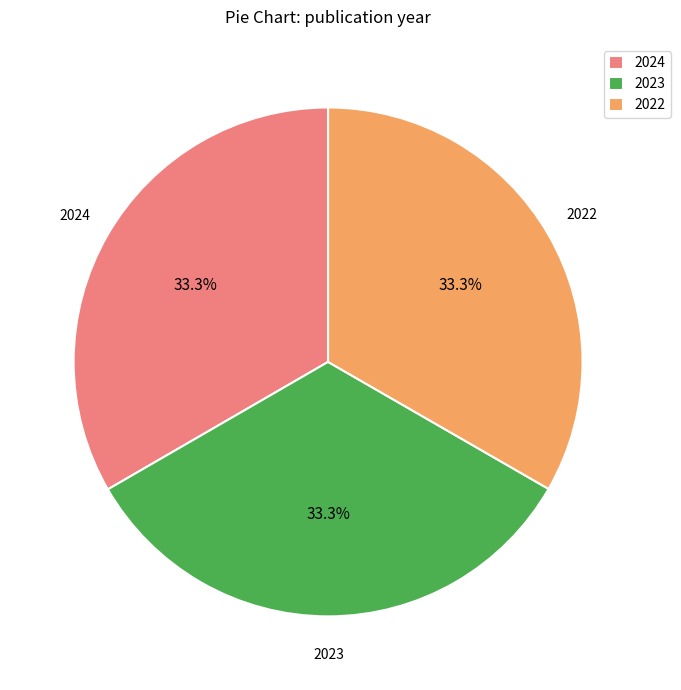

Is it true that 2023 is 25% of the pie?

False